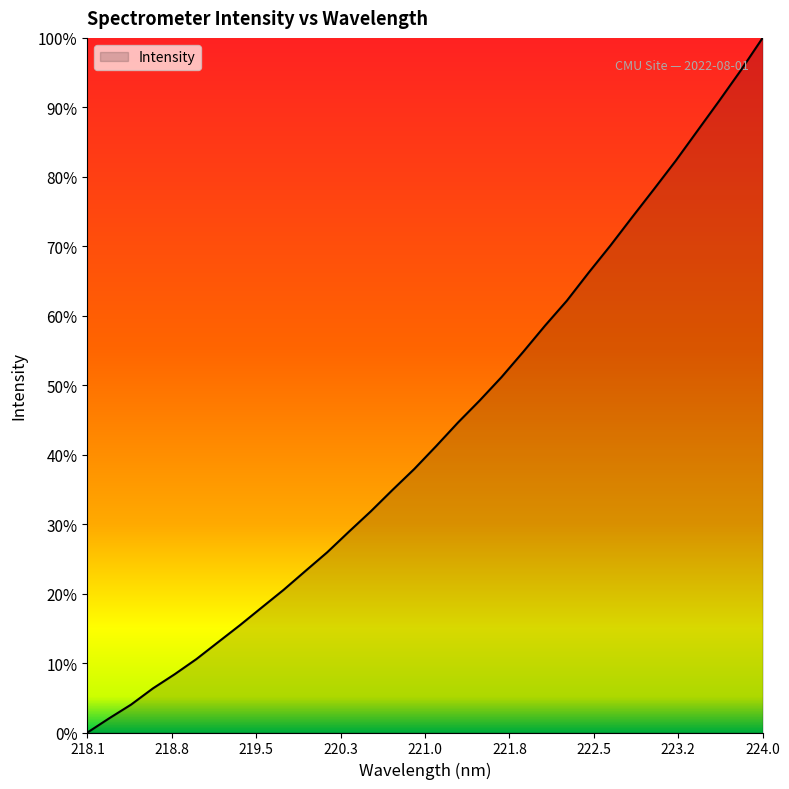

Does the chart have visible grid lines?

No